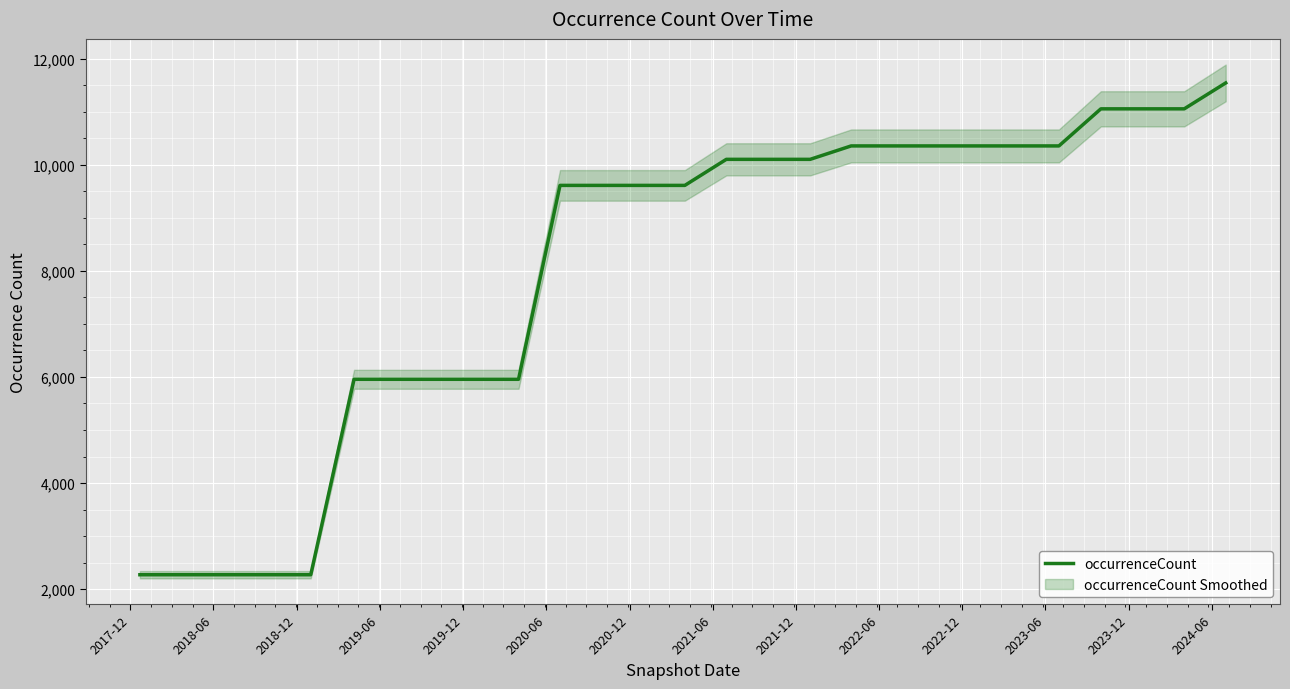

What is the maximum value shown in the chart?

11542